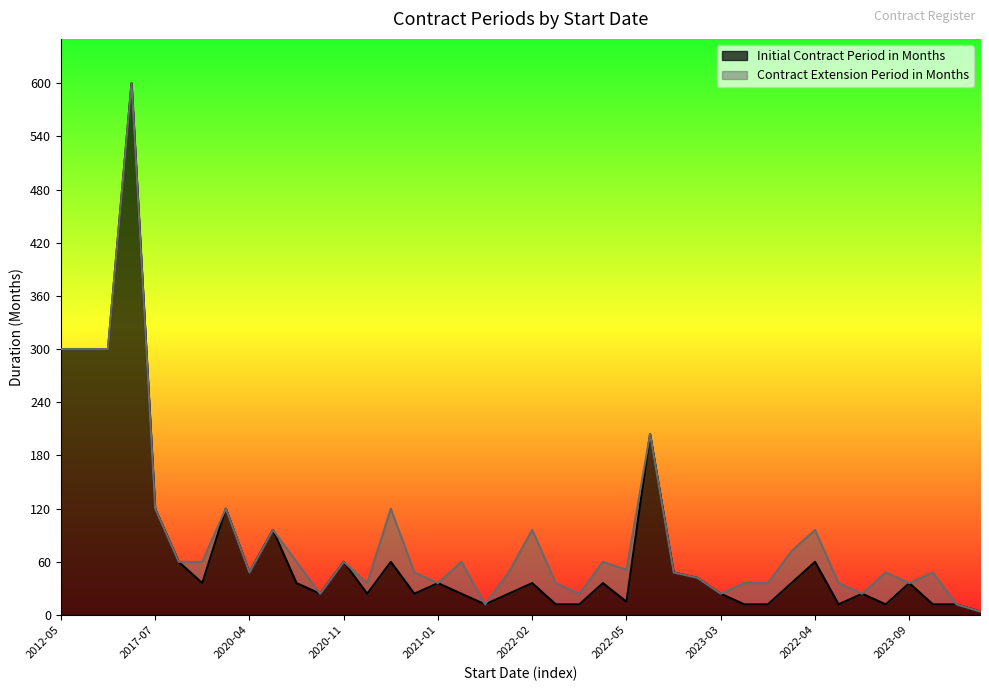

What is the smallest value displayed?

4